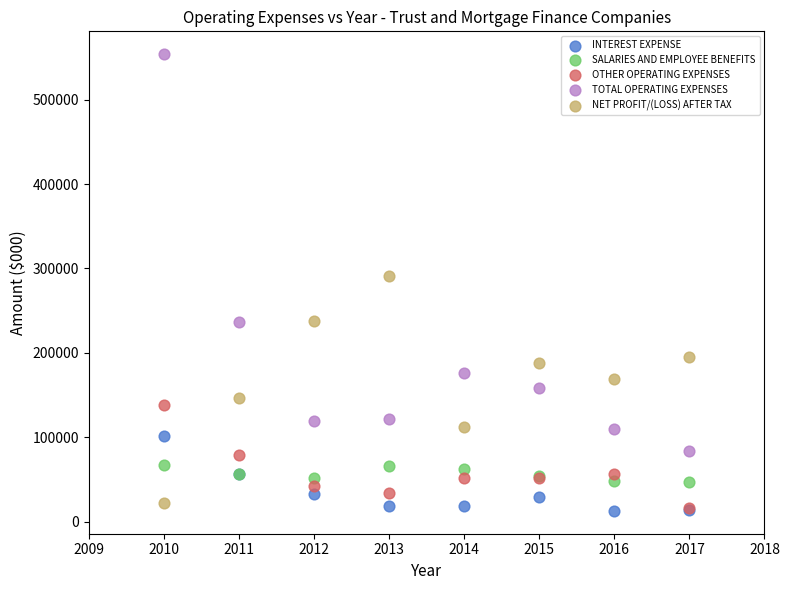

What are all the series names shown in the legend?

INTEREST EXPENSE, SALARIES AND EMPLOYEE BENEFITS, OTHER OPERATING EXPENSES, TOTAL OPERATING EXPENSES, NET PROFIT/(LOSS) AFTER TAX